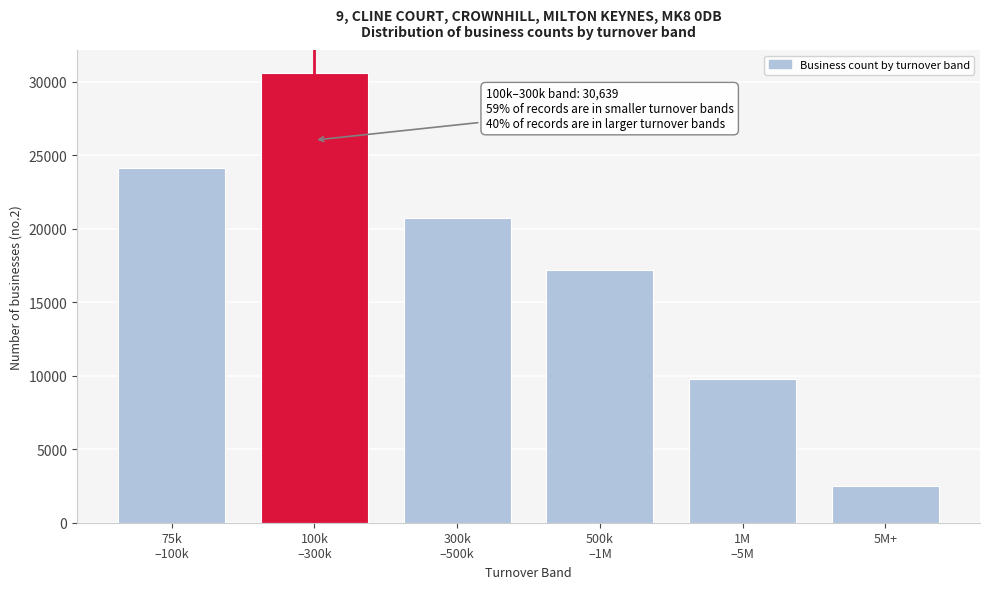

Reading left to right, what are all the values shown in this chart?

24129	30639	20737	17232	9761	2503